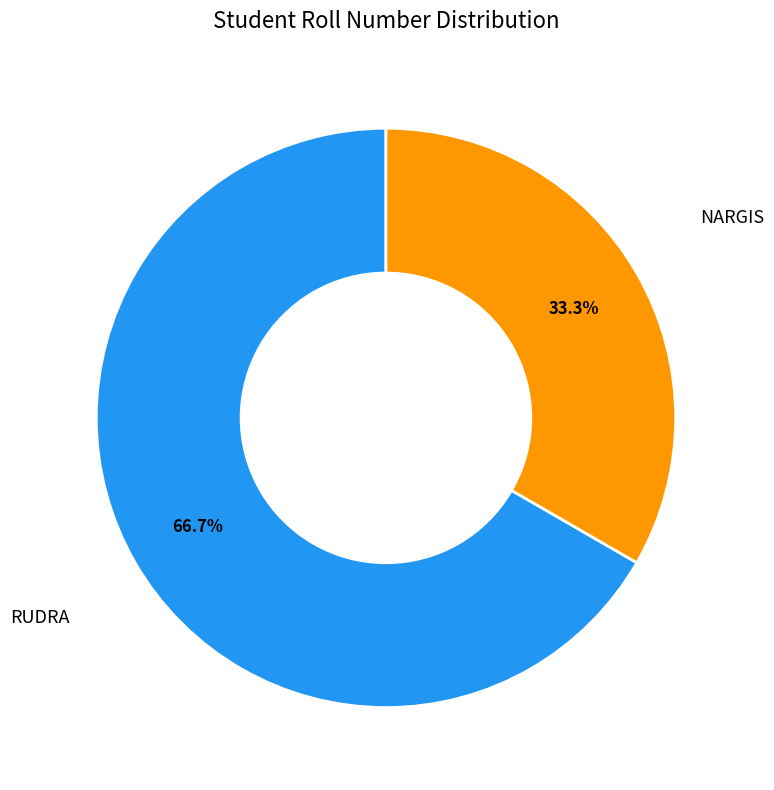

Is there any slice that represents more than half of the pie?

Yes